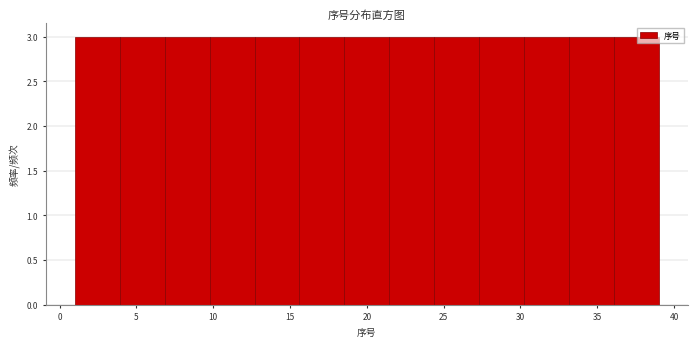

Reading left to right, list every bar in this chart as the range it spans on the x-axis followed by its height. Neither the bar edges nor the heights are printed on the chart, so give them approximately, as read against the axes.

1.0 to 4.0: 3
4.0 to 7.0: 3
7.0 to 10.0: 3
10.0 to 12.5: 3
12.5 to 15.5: 3
15.5 to 18.5: 3
18.5 to 21.5: 3
21.5 to 24.5: 3
24.5 to 27.5: 3
27.5 to 30.0: 3
30.0 to 33.0: 3
33.0 to 36.0: 3
36.0 to 39.0: 3